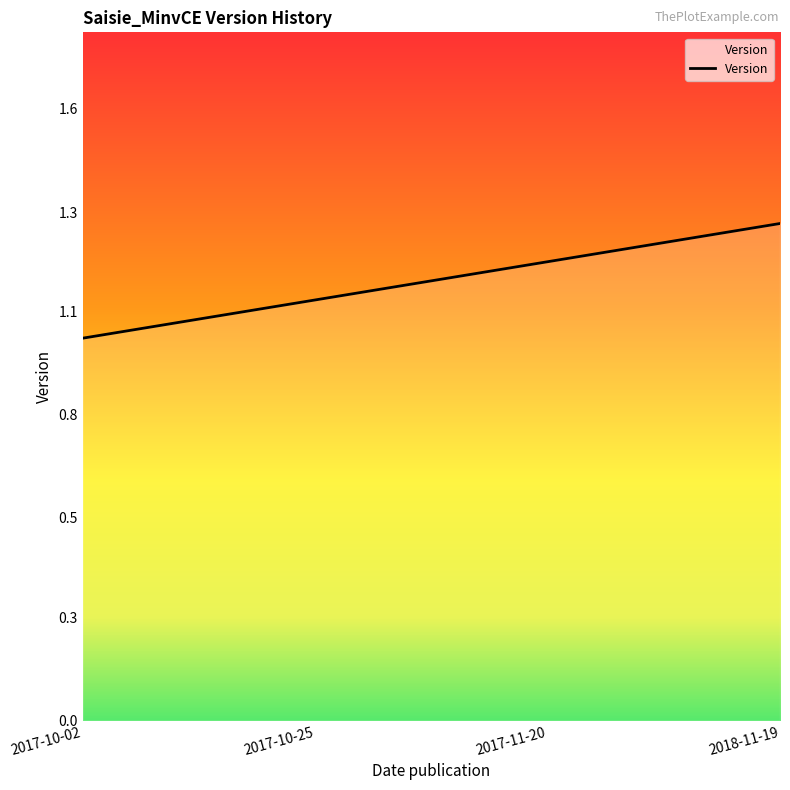

What is the label of the 4th point from the right?

2017-10-02